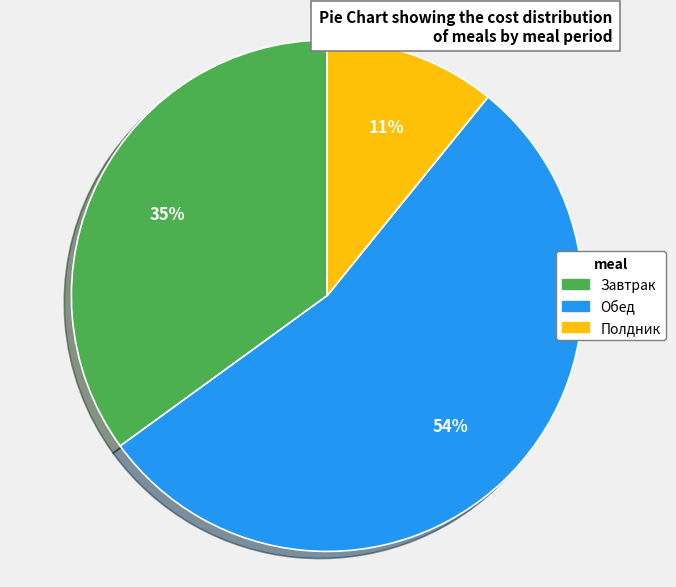

Rank the categories by value from highest to lowest.

Обед, Завтрак, Полдник